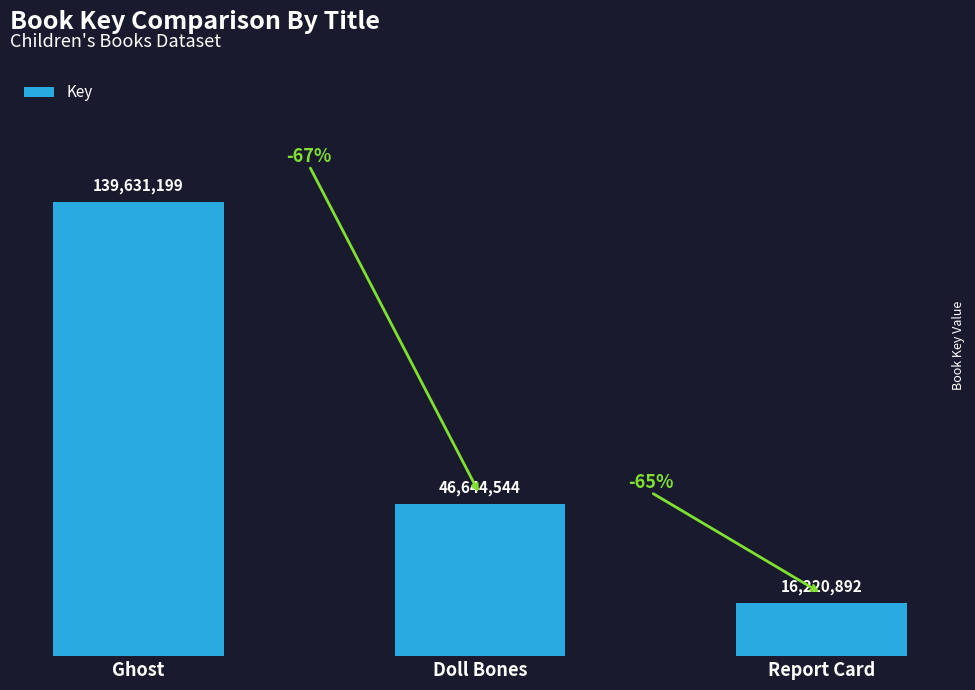

Reading left to right, transcribe all the data shown in this chart.

139631199	46644544	16220892